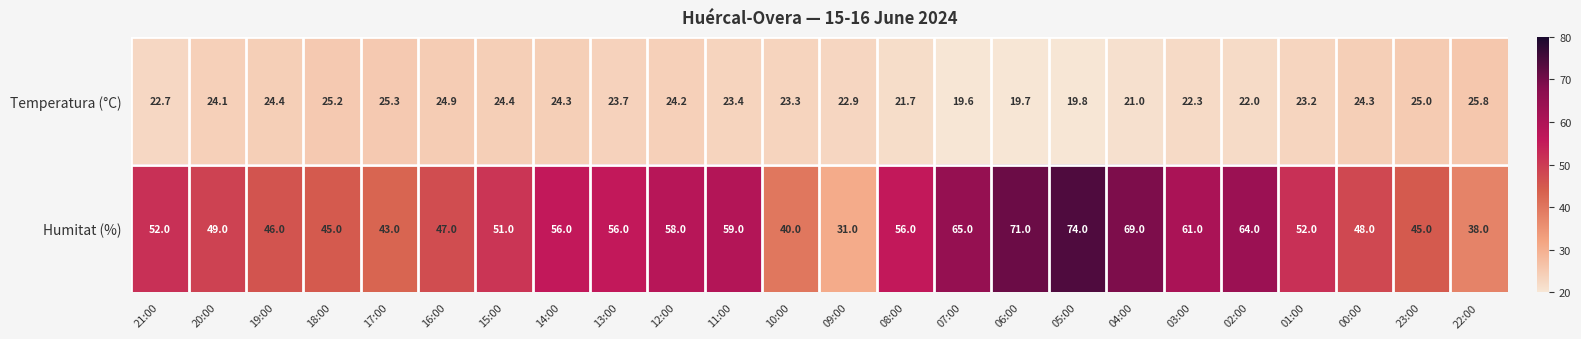

What is the difference between the second highest and second lowest values in the Humitat (%) series?

33.0